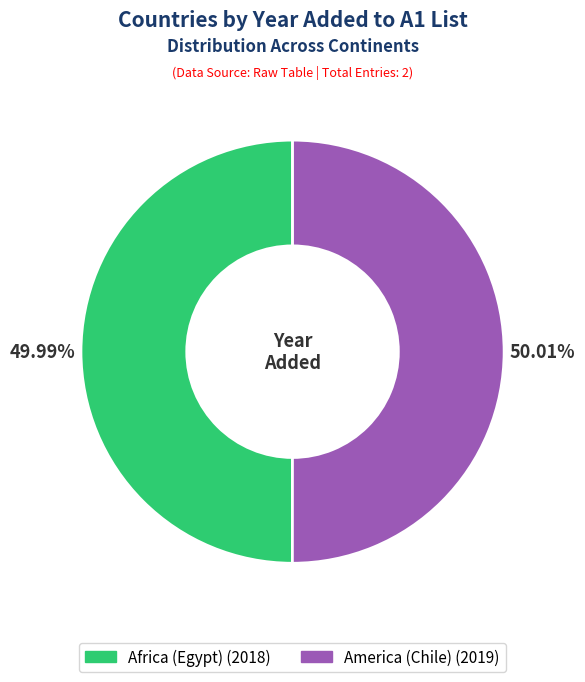

Approximately how many times larger is the value at Africa (Egypt) compared to America (Chile)?

1.0